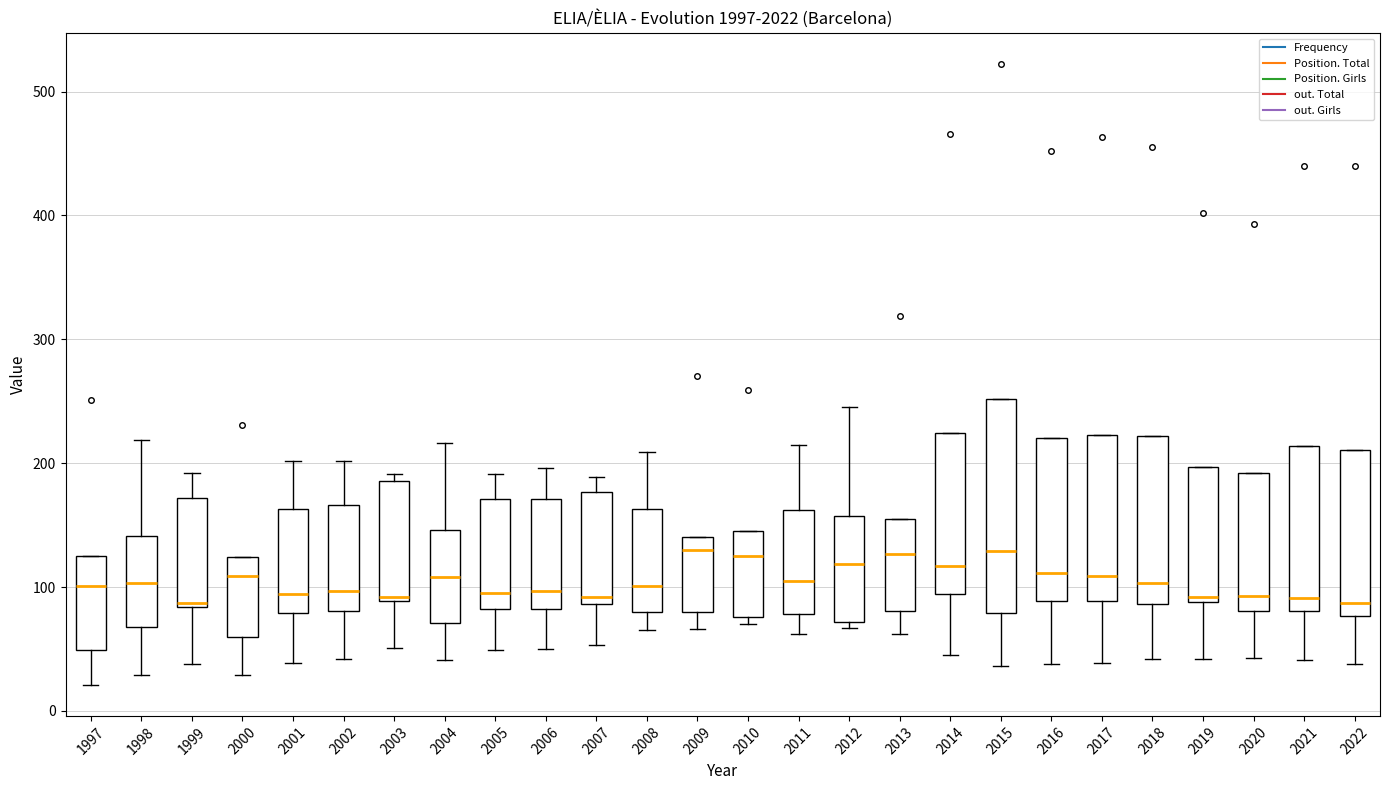

Reading left to right, transcribe this box plot: for each box, give where its median line is, the range the box spans, and where its two whiskers end, as read against the y-axis. The values are not printed on the chart, so give them approximately, as read against the axis.

1997: median 100, box 50 to 130, whiskers 20 to 130
1998: median 100, box 70 to 140, whiskers 30 to 220
1999: median 90, box 80 to 170, whiskers 40 to 190
2000: median 110, box 60 to 120, whiskers 30 to 120
2001: median 90, box 80 to 160, whiskers 40 to 200
2002: median 100, box 80 to 170, whiskers 40 to 200
2003: median 90, box 90 to 190, whiskers 50 to 190 (just above the box's upper edge)
2004: median 110, box 70 to 150, whiskers 40 to 220
2005: median 100, box 80 to 170, whiskers 50 to 190
2006: median 100, box 80 to 170, whiskers 50 to 200
2007: median 90 (just above the box's lower edge), box 90 to 180, whiskers 50 to 190
2008: median 100, box 80 to 160, whiskers 70 to 210
2009: median 130, box 80 to 140, whiskers 70 to 140
2010: median 130, box 80 to 150, whiskers 70 to 150
2011: median 110, box 80 to 160, whiskers 60 to 220
2012: median 120, box 70 to 160, whiskers 70 (just below the box's lower edge) to 250
2013: median 130, box 80 to 160, whiskers 60 to 160
2014: median 120, box 90 to 220, whiskers 50 to 220
2015: median 130, box 80 to 250, whiskers 40 to 250
2016: median 110, box 90 to 220, whiskers 40 to 220
2017: median 110, box 90 to 220, whiskers 40 to 220
2018: median 100, box 90 to 220, whiskers 40 to 220
2019: median 90 (just above the box's lower edge), box 90 to 200, whiskers 40 to 200
2020: median 90, box 80 to 190, whiskers 40 to 190
2021: median 90, box 80 to 210, whiskers 40 to 210
2022: median 90, box 80 to 210, whiskers 40 to 210